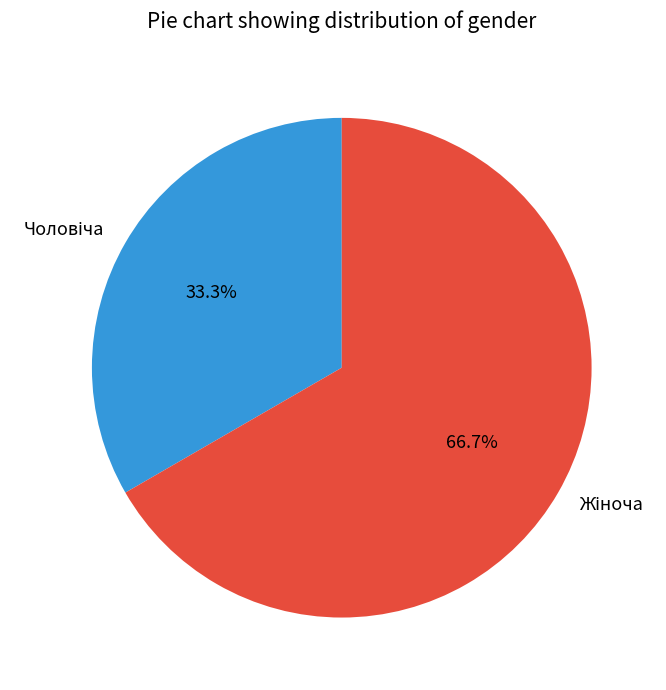

Is there any slice that represents more than half of the pie?

Yes